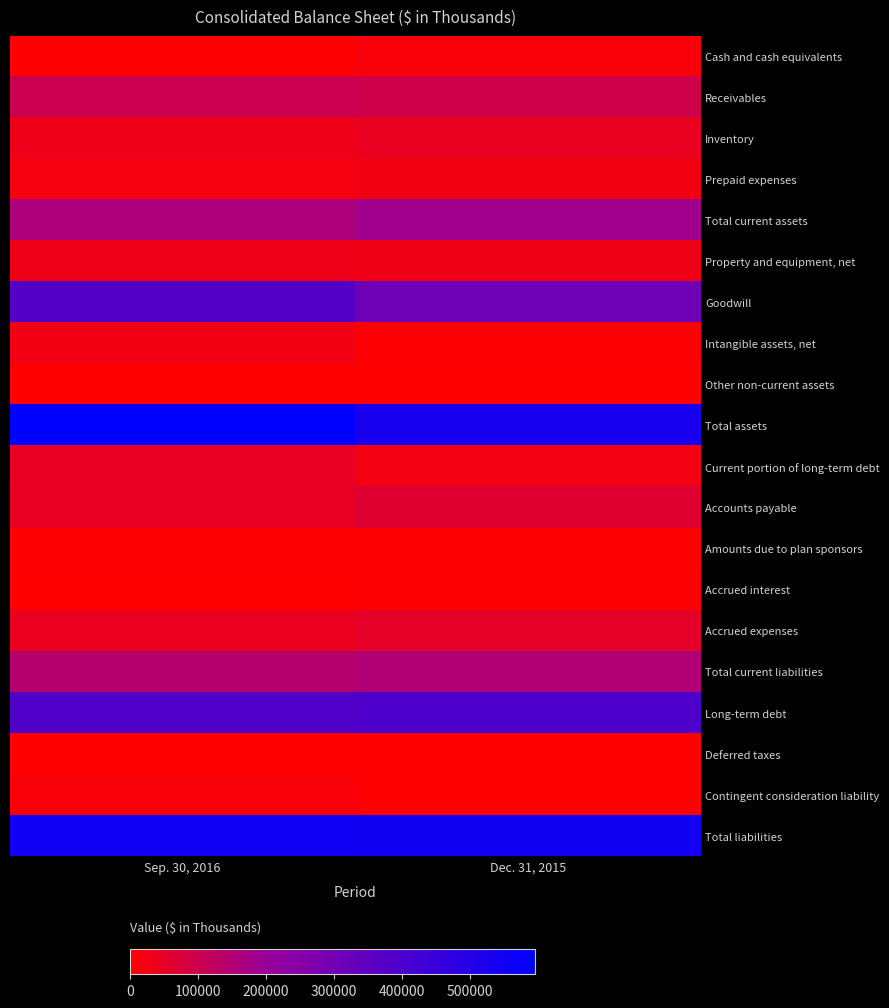

How many series are shown in this chart?

20